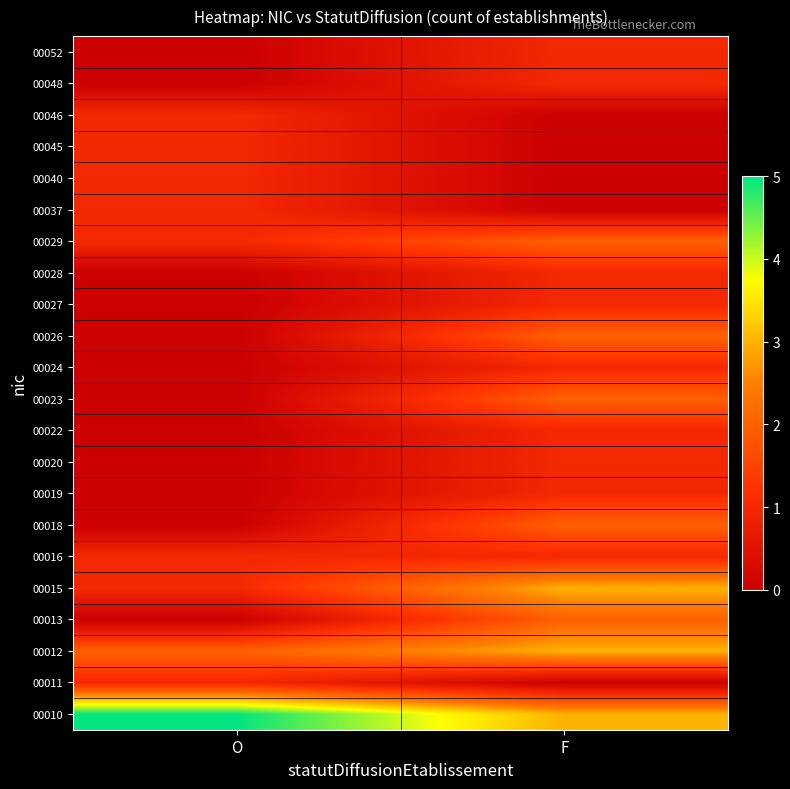

Reading left to right, list all the values displayed in this chart.

00010: O=5	F=3
00011: O=1	F=0
00012: O=2	F=3
00013: O=0	F=2
00015: O=1	F=3
00016: O=1	F=1
00018: O=0	F=2
00019: O=0	F=1
00020: O=0	F=1
00022: O=0	F=1
00023: O=0	F=2
00024: O=0	F=1
00026: O=0	F=2
00027: O=0	F=1
00028: O=0	F=1
00029: O=1	F=2
00037: O=1	F=0
00040: O=1	F=0
00045: O=1	F=0
00046: O=1	F=0
00048: O=0	F=1
00052: O=0	F=1